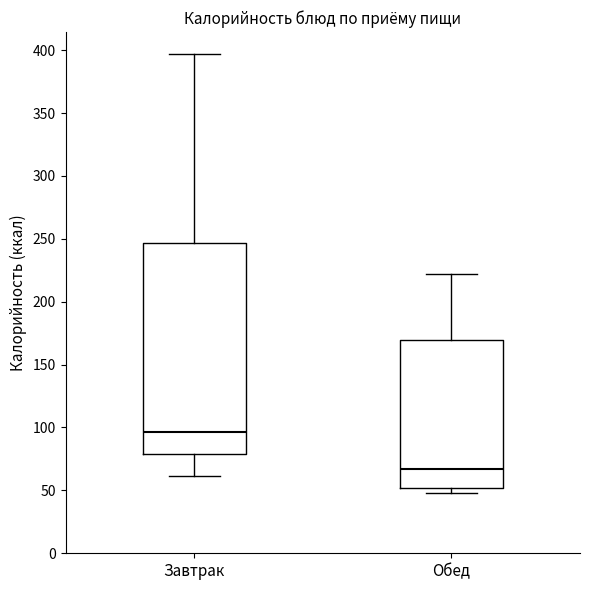

Where is the lower edge of the box for Завтрак on the y-axis? The values are not printed on the chart, so give them approximately, as read against the axis.

80